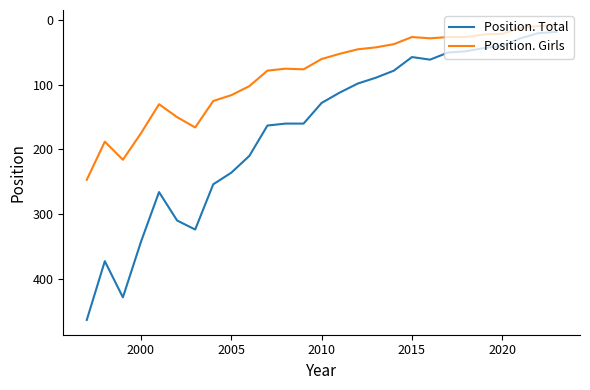

True or false: Position. Total and Position. Girls cross at least once.

False